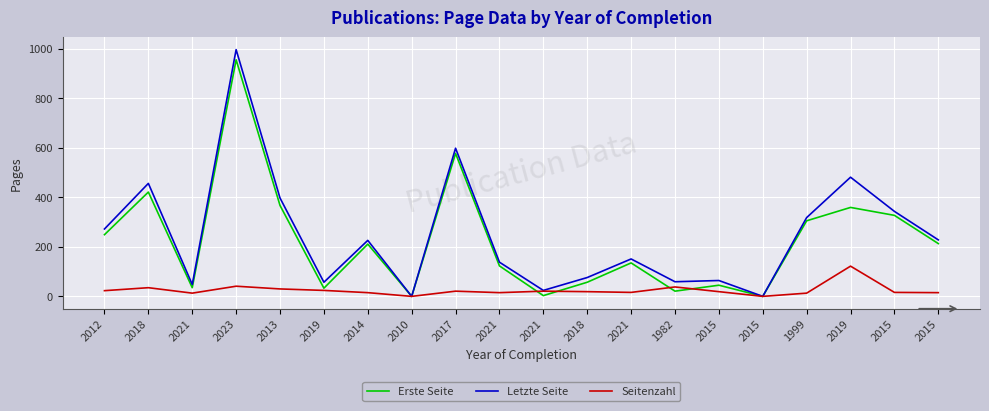

True or false: Seitenzahl has a value of 21 at 2021.

True